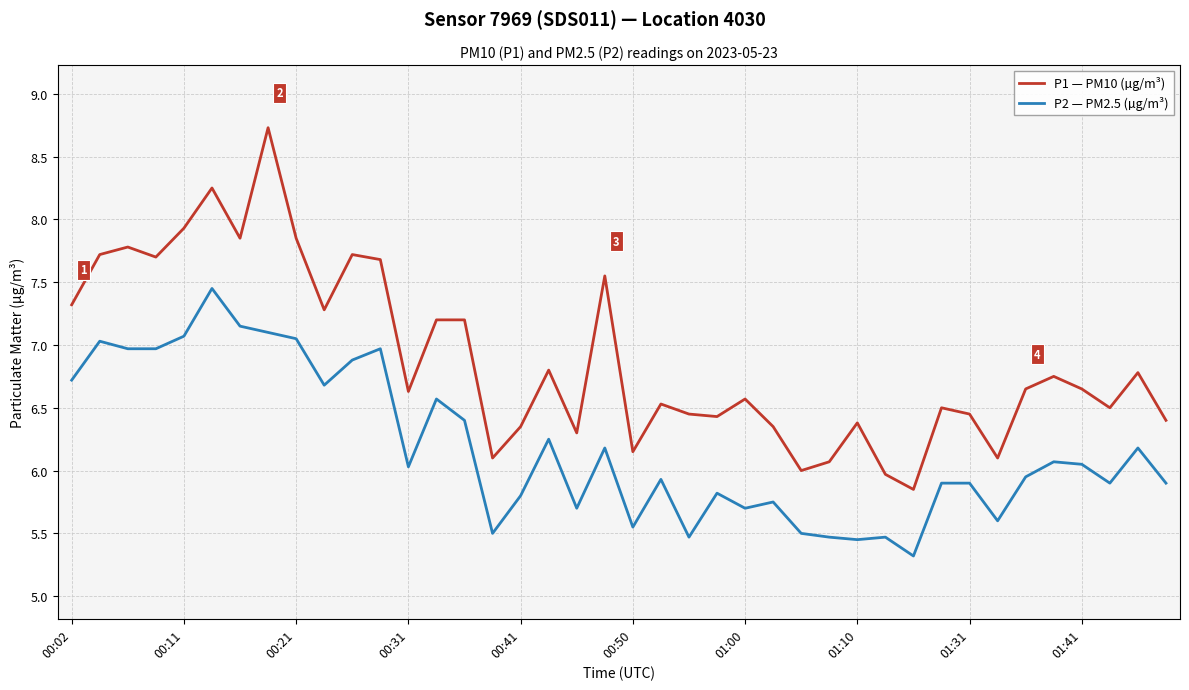

True or false: P2 — PM2.5 (µg/m³) and P1 — PM10 (µg/m³) cross at least once.

False